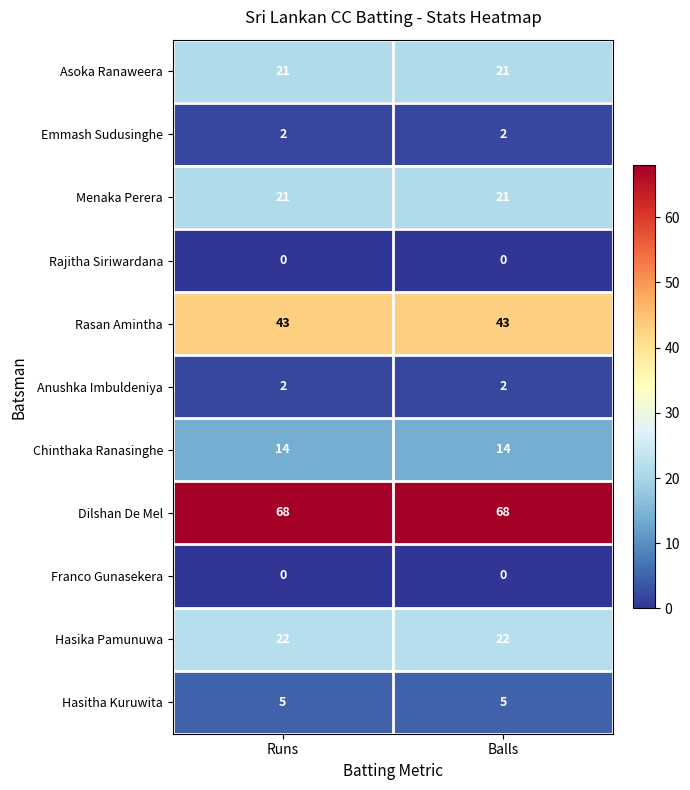

What is the spread (max minus min) of values at Runs?

68